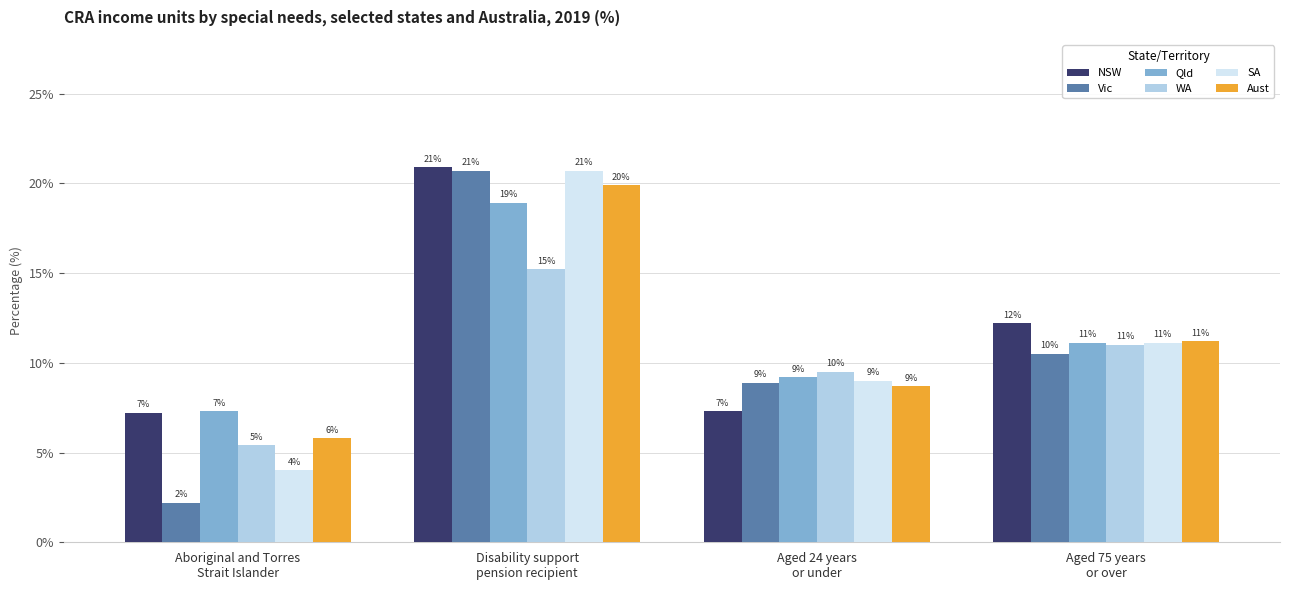

Is it true that WA equals 11.0 at Aged 75 years
or over?

True